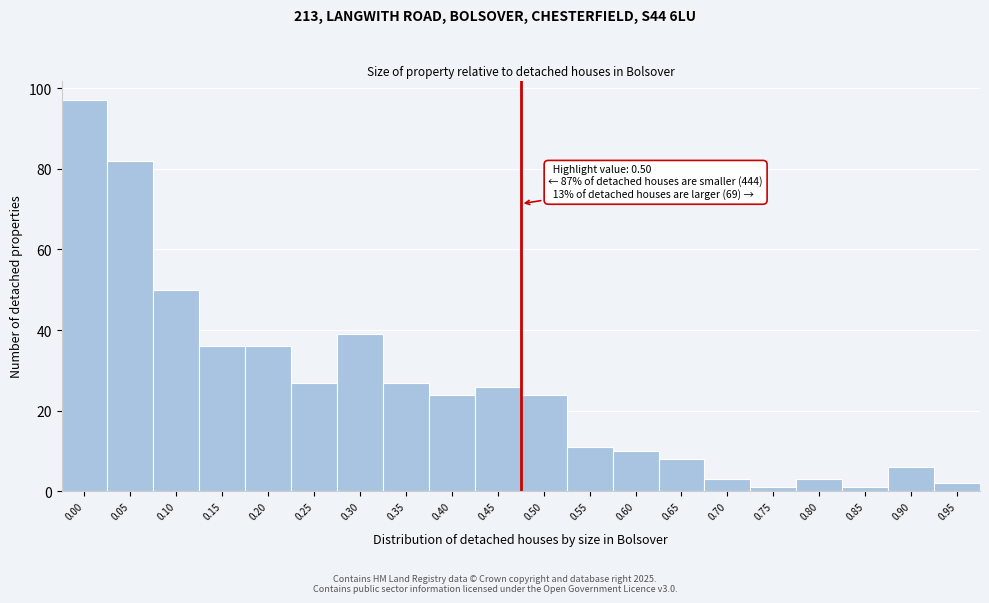

Reading left to right, what are all the values shown in this chart?

97	82	50	36	36	27	39	27	24	26	24	11	10	8	3	1	3	1	6	2